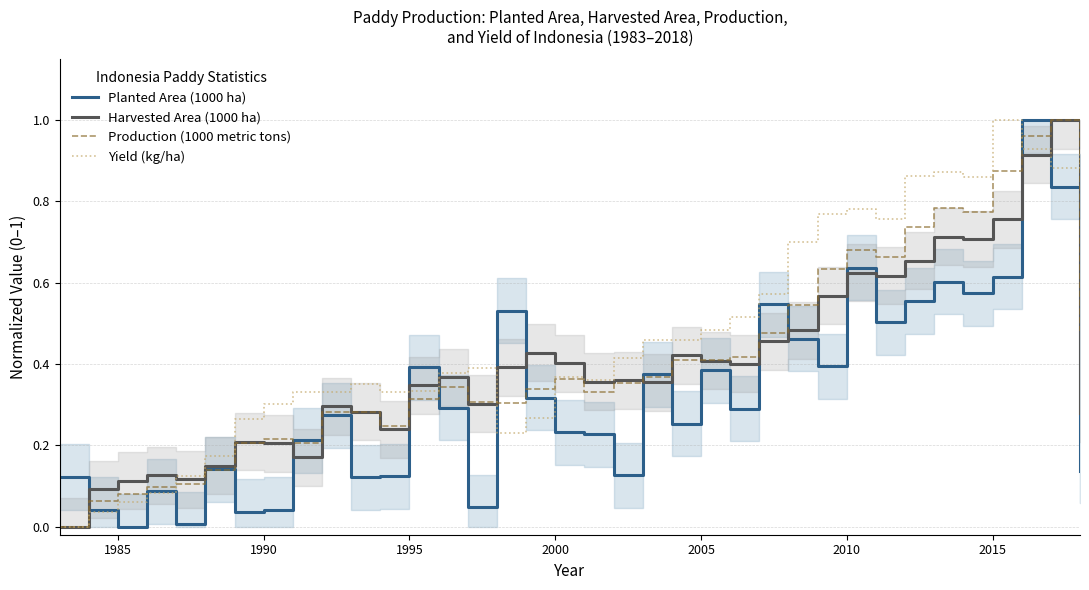

At 2010, list the series in order from smallest to largest.

Planted Area (1000 ha), Production (1000 metric tons), Harvested Area (1000 ha), Yield (kg/ha)